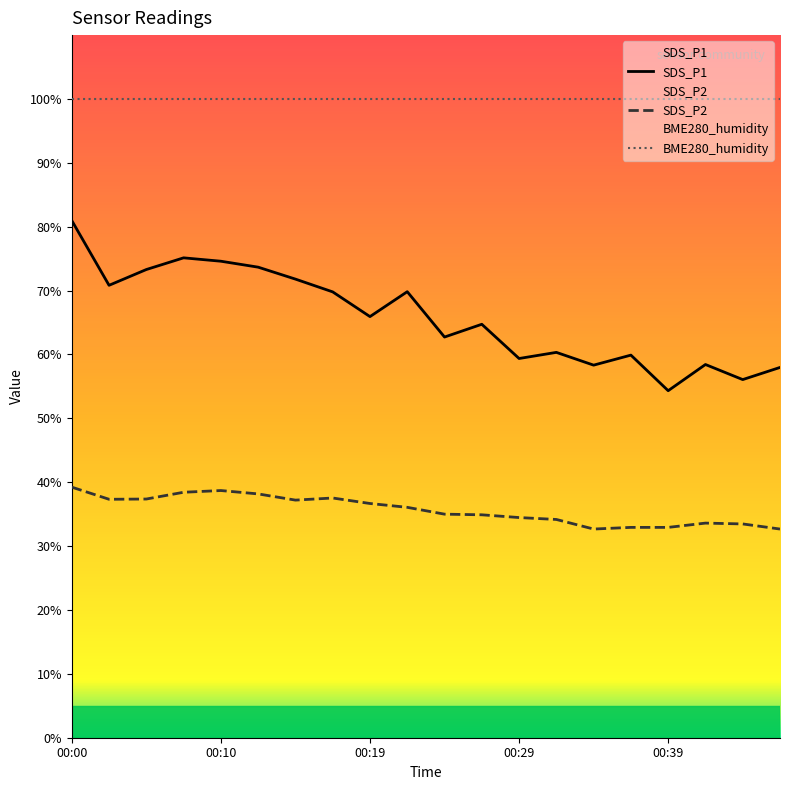

What are all the series names shown in the legend?

SDS_P1, SDS_P2, BME280_humidity